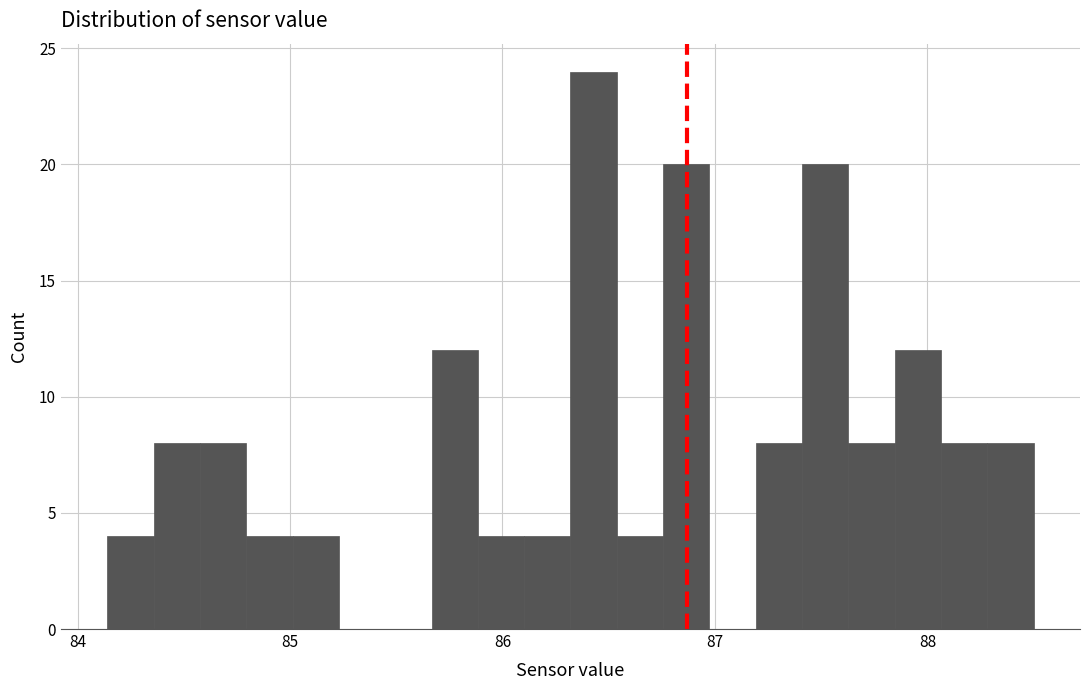

Read against the x-axis, roughly where is the centre of the tallest bar?

86.4